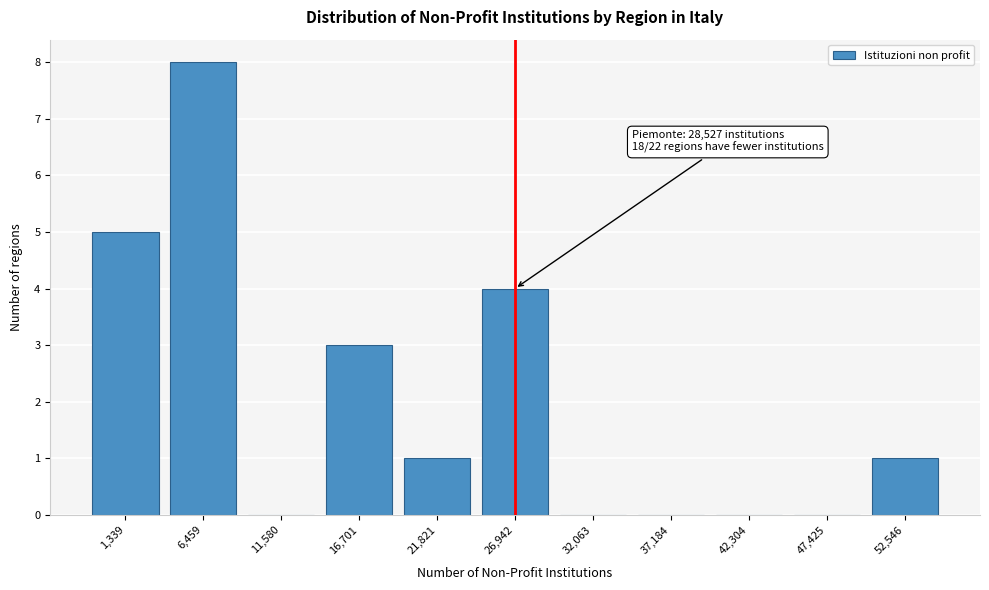

Reading left to right, list all the values displayed in this chart.

1,339=5	6,459=8	11,580=0	16,701=3	21,821=1	26,942=4	32,063=0	37,184=0	42,304=0	47,425=0	52,546=1